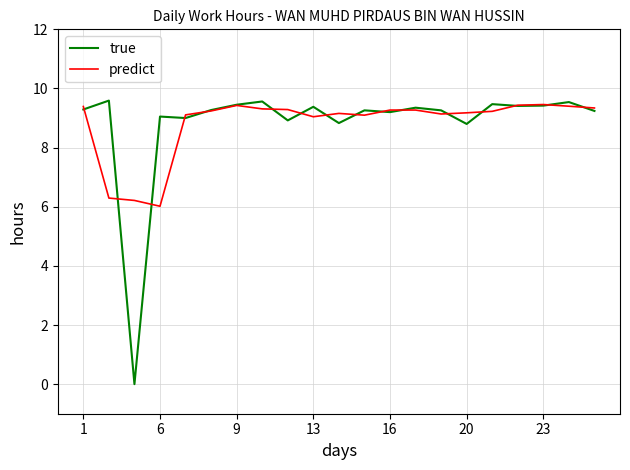

How many lines are shown in the chart?

2